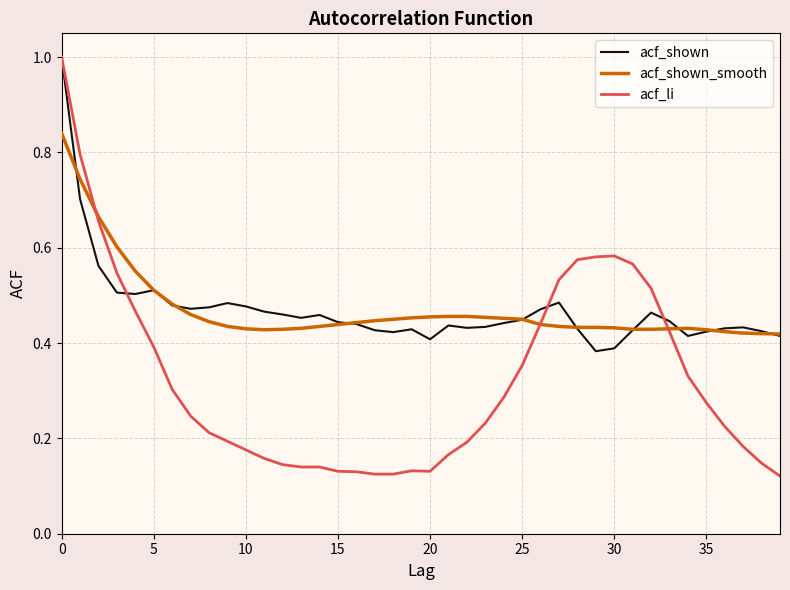

What is the greatest value displayed?

1.0